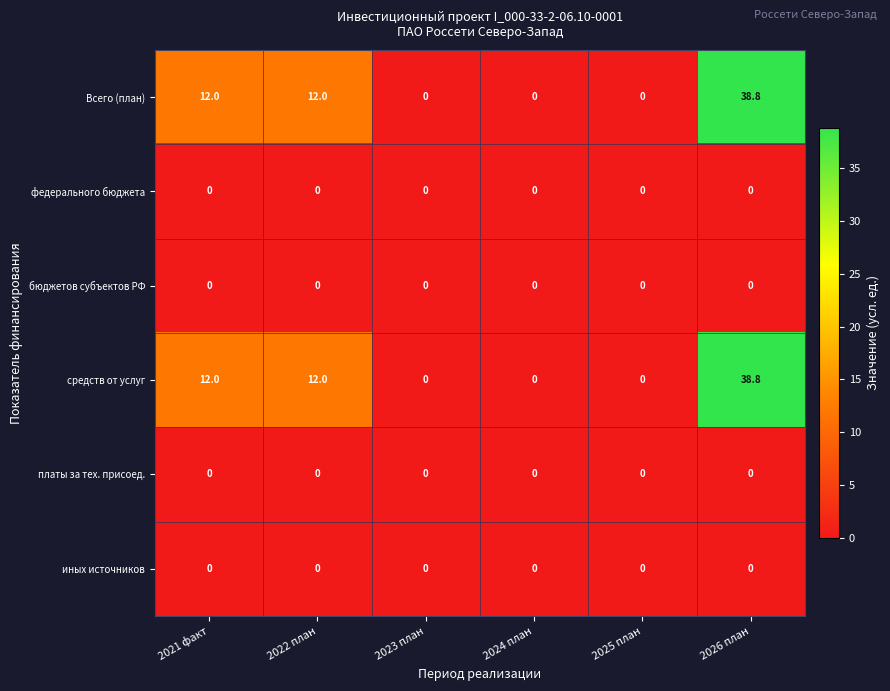

Is it true that иных источников equals 0.0 at 2024 план?

True